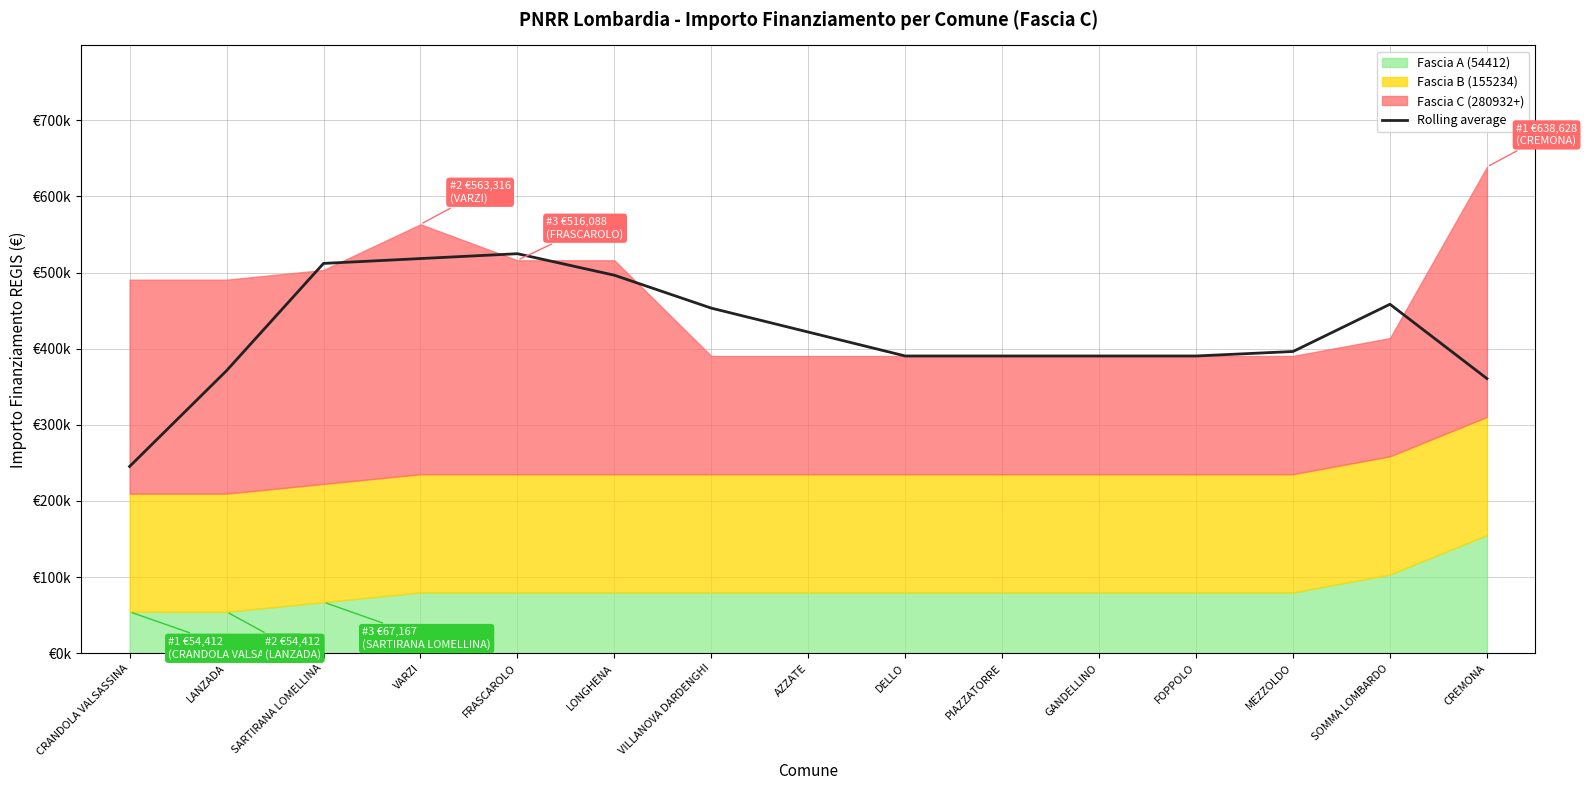

What is the sum of all values?

6319814.5